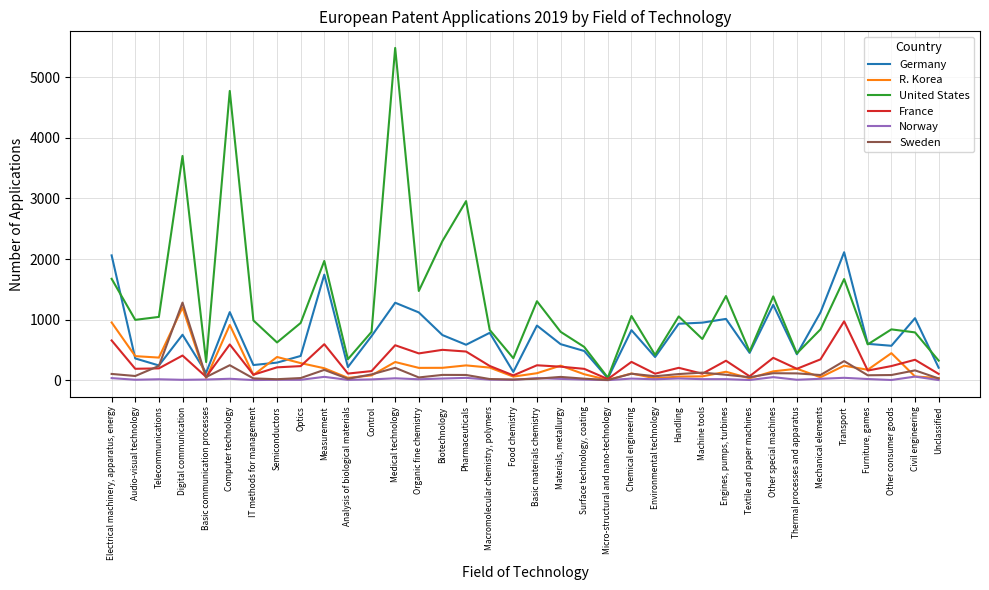

Is it true that Germany equals 358 at Audio-visual technology?

True